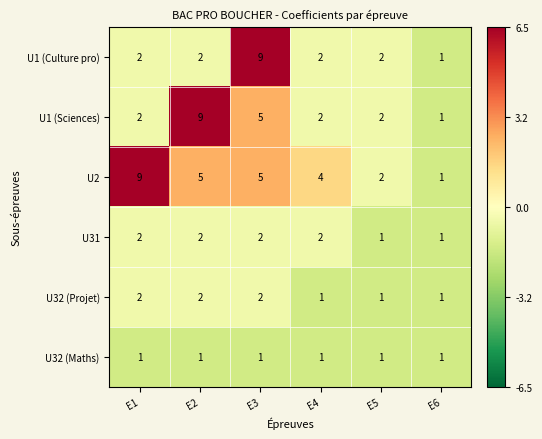

What is the spread (max minus min) of values at E1?

8